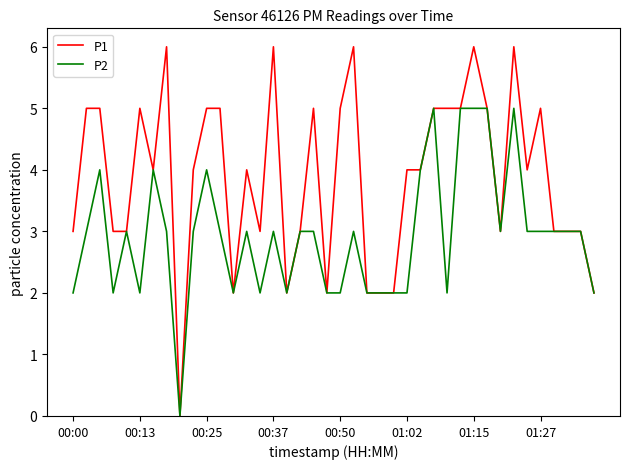

List the series in order of their peak value, lowest first.

P2, P1